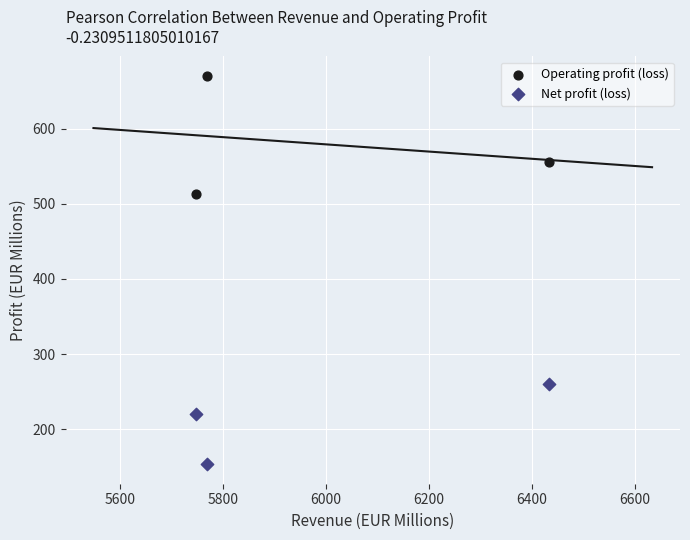

Across all data points, what is the average X value?

5983.6